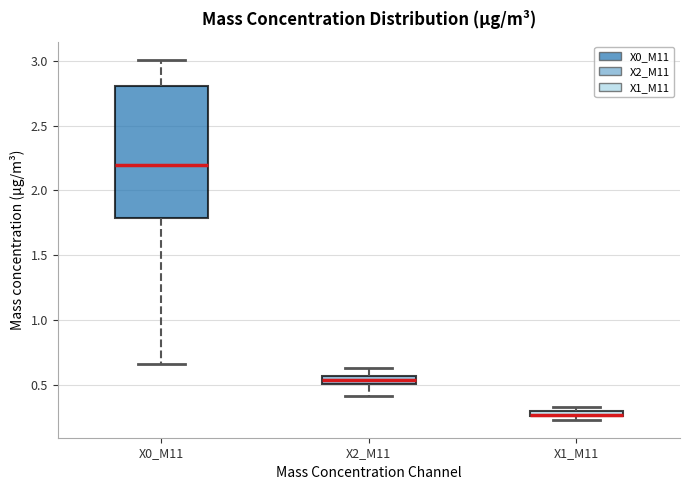

Comparing the boxes themselves (not the whiskers), which one is the tallest?

X0_M11